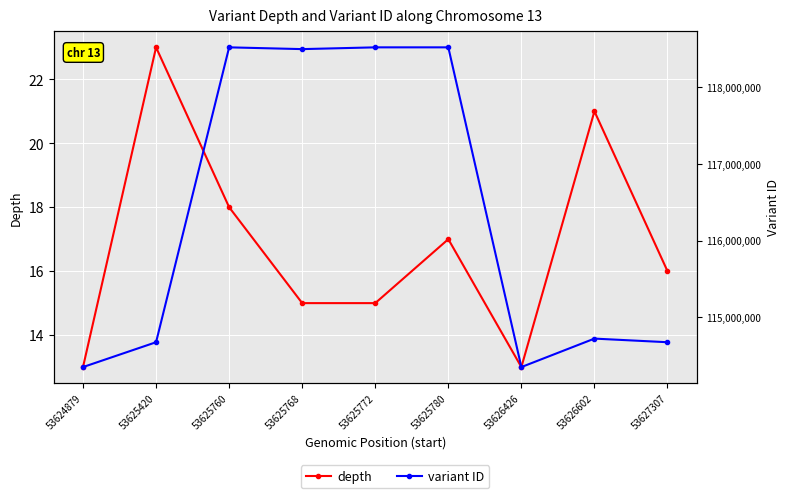

Reading left to right, transcribe all the data shown in this chart.

depth: 53624879=13	53625420=23	53625760=18	53625768=15	53625772=15	53625780=17	53626426=13	53626602=21	53627307=16
variant ID: 53624879=114349075	53625420=114673348	53625760=118521998	53625768=118498886	53625772=118521999	53625780=118522000	53626426=114349081	53626602=114720570	53627307=114673350